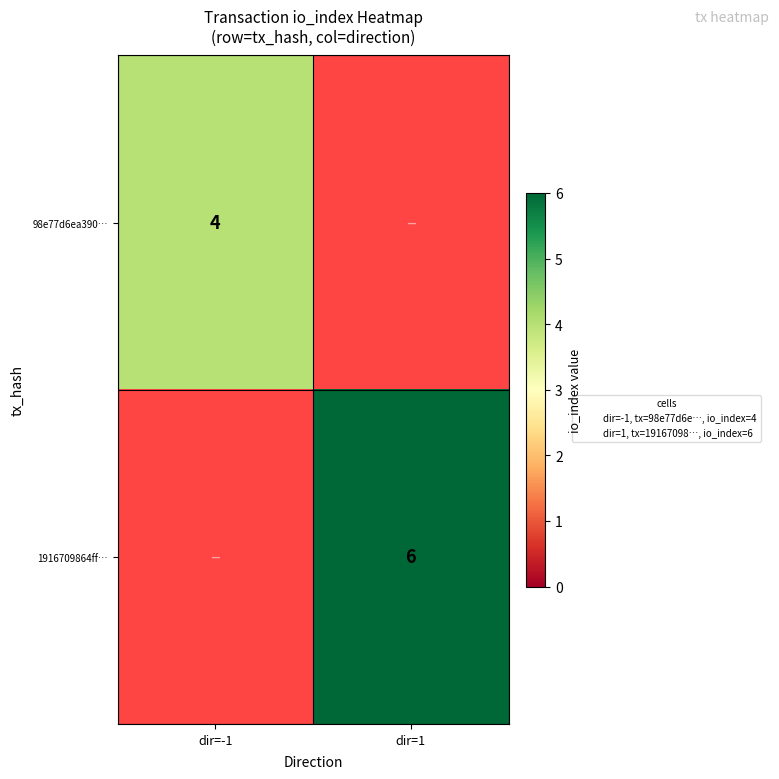

The value of 1916709864ff… at dir=1 is 10.7. True or false?

False